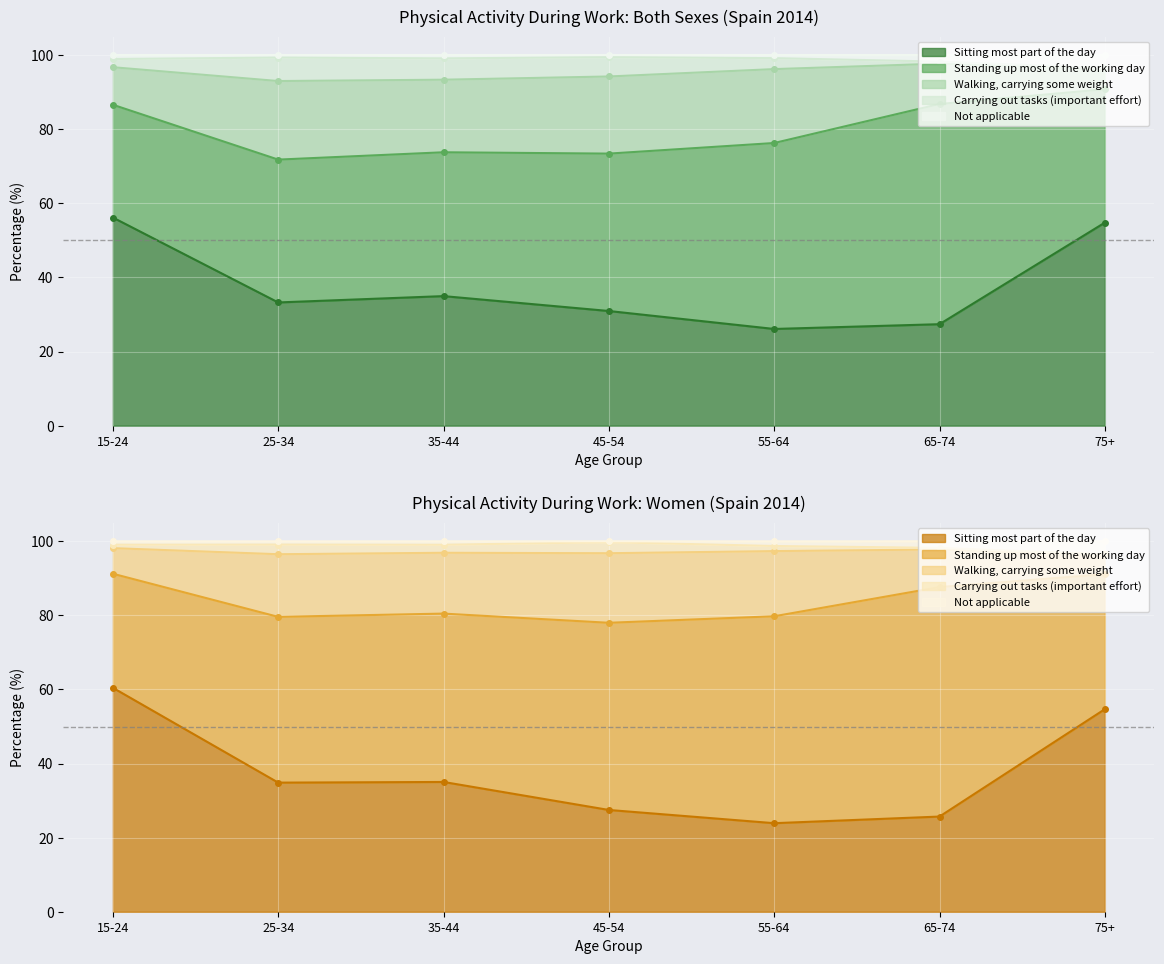

True or false: Walking, carrying some weight has more than 2 interior local peaks.

False